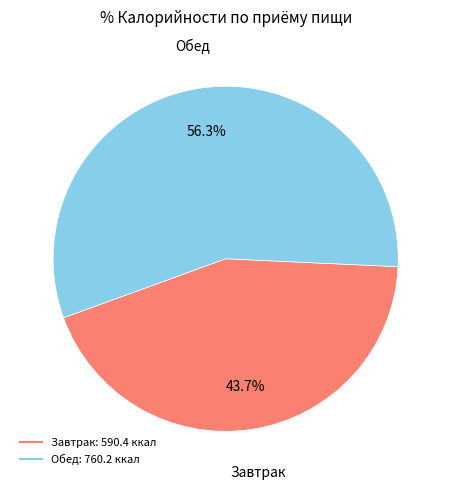

Count the number of slices in the pie.

2